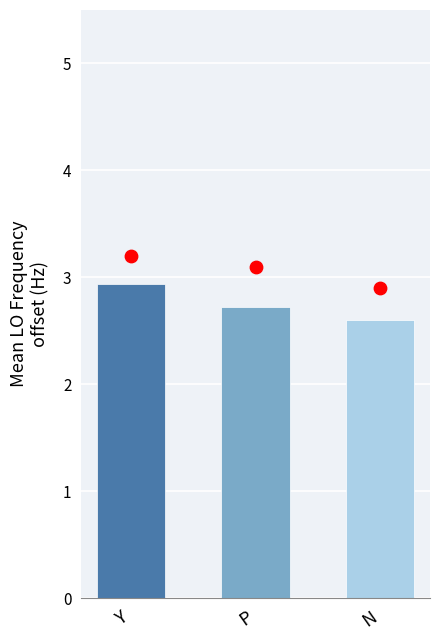

Which has a higher value, P or N?

P